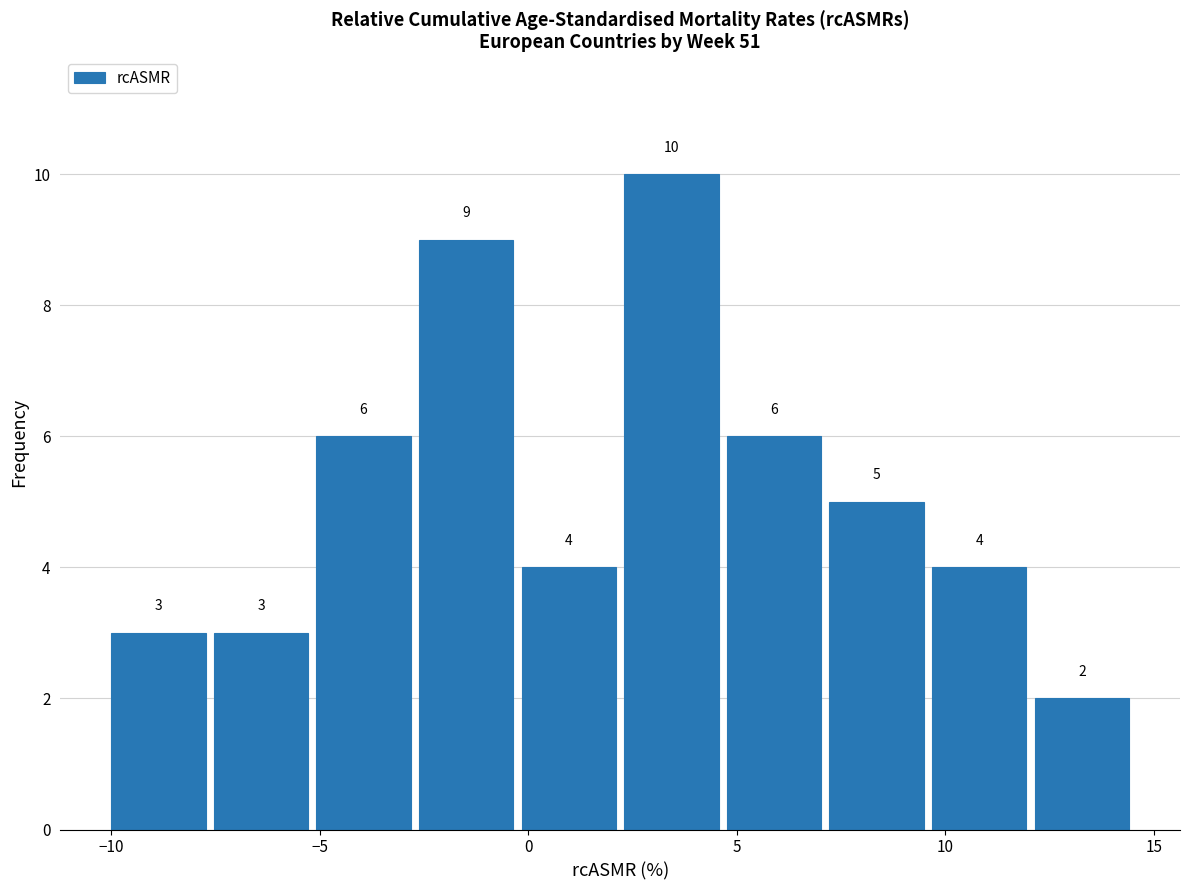

How tall is the bar that spans 12.0 to 14.5 on the x-axis? The bar edges are not printed on the chart, so give them approximately, as read against the axis.

2